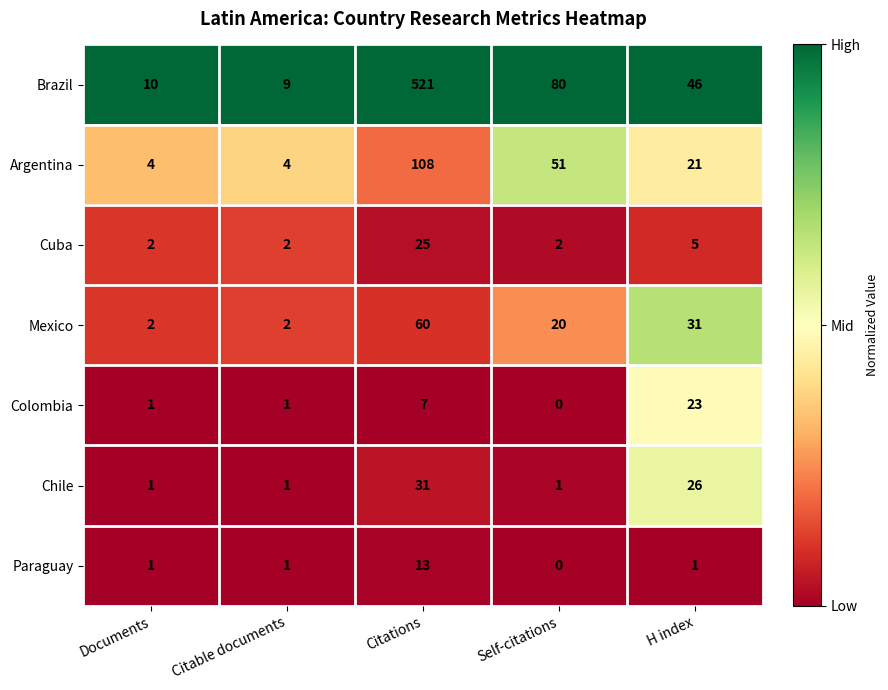

Which series has the largest range (max minus min)?

Brazil